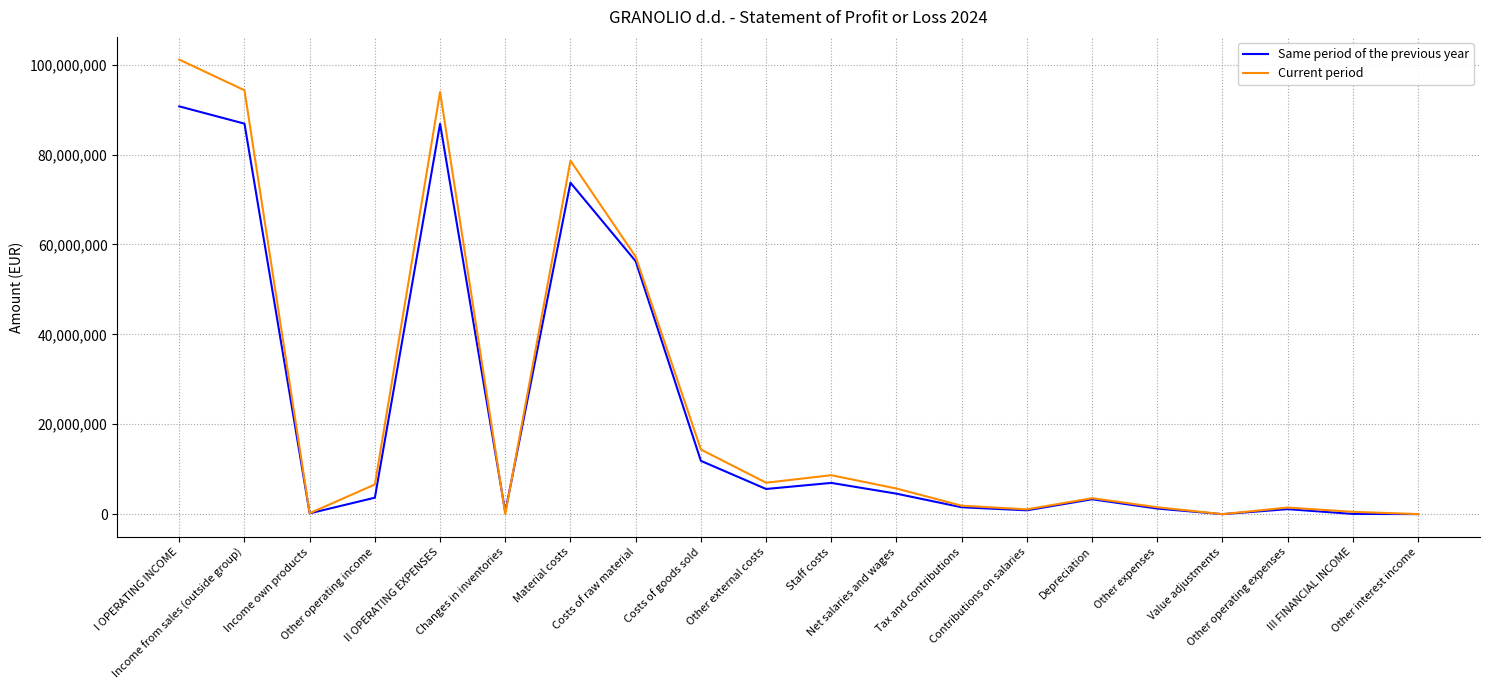

Rank the series by their maximum value, from highest to lowest.

Current period, Same period of the previous year